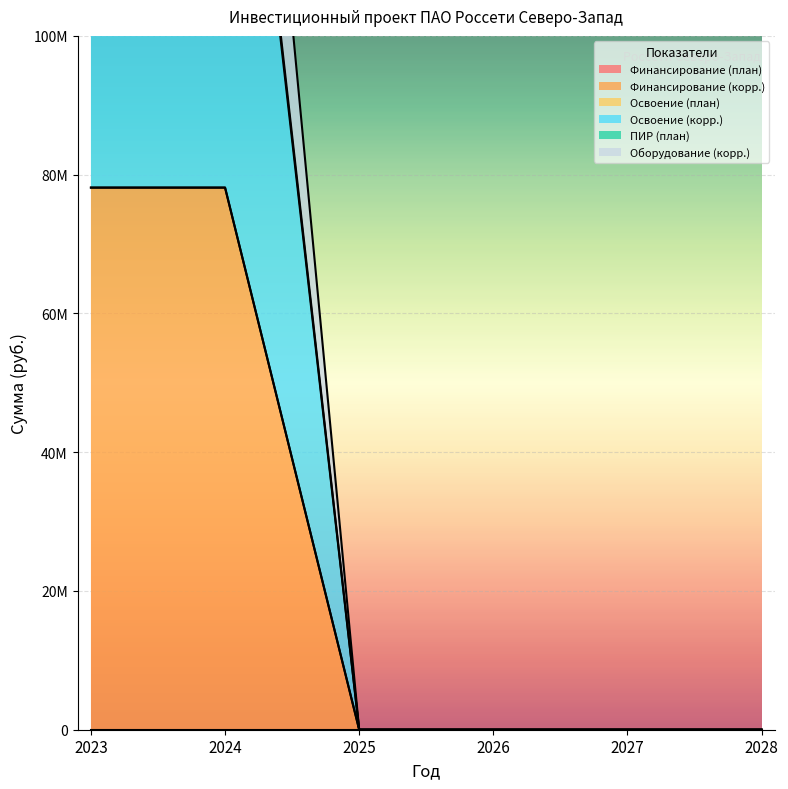

How many interior local peaks does the Освоение (корр.) series have?

1